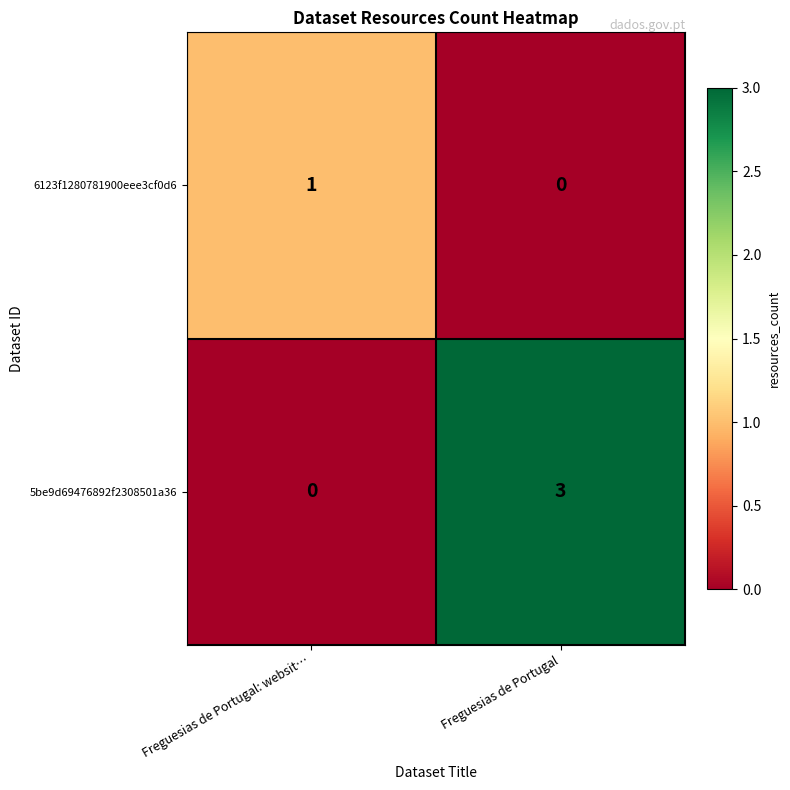

Which series has the largest range (max minus min)?

5be9d69476892f2308501a36